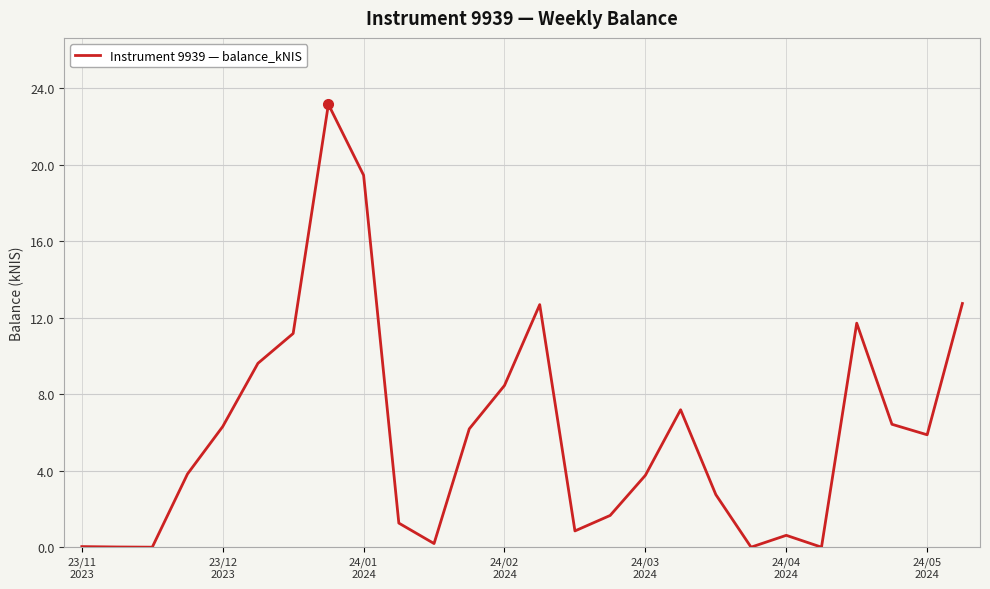

What is the greatest value displayed?

23.2